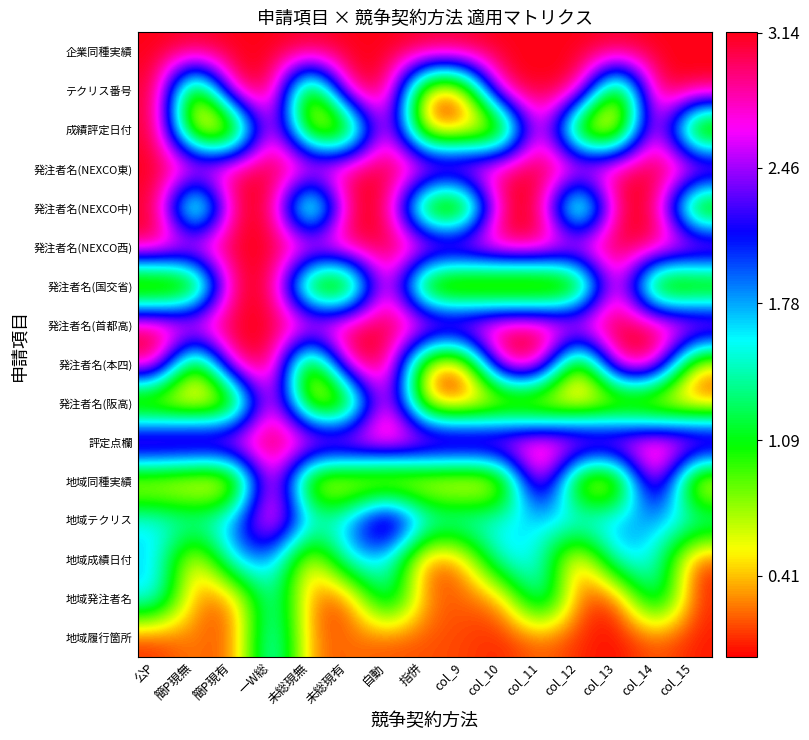

What is the maximum value shown in the chart?

3.1